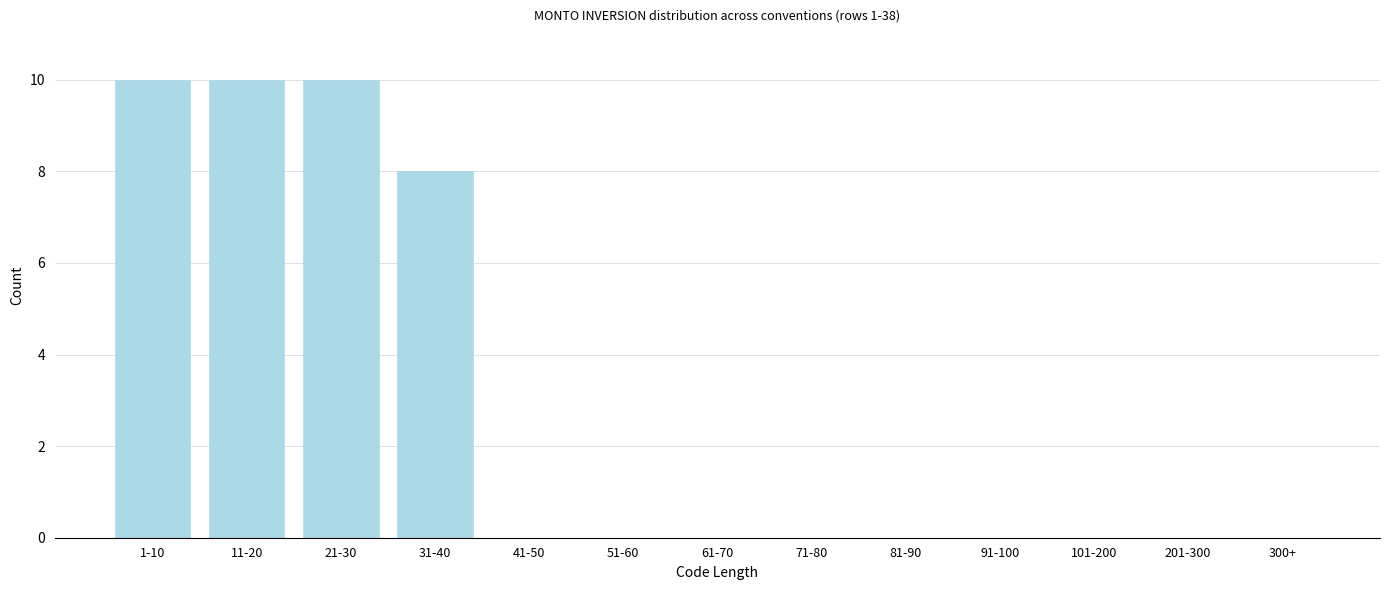

Reading right to left, extract all data points from this chart.

300+=0	201-300=0	101-200=0	91-100=0	81-90=0	71-80=0	61-70=0	51-60=0	41-50=0	31-40=8	21-30=10	11-20=10	1-10=10